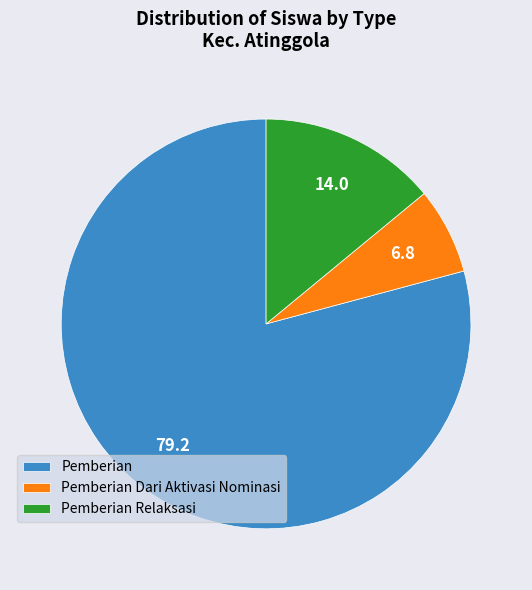

Is there any slice that represents more than half of the pie?

Yes